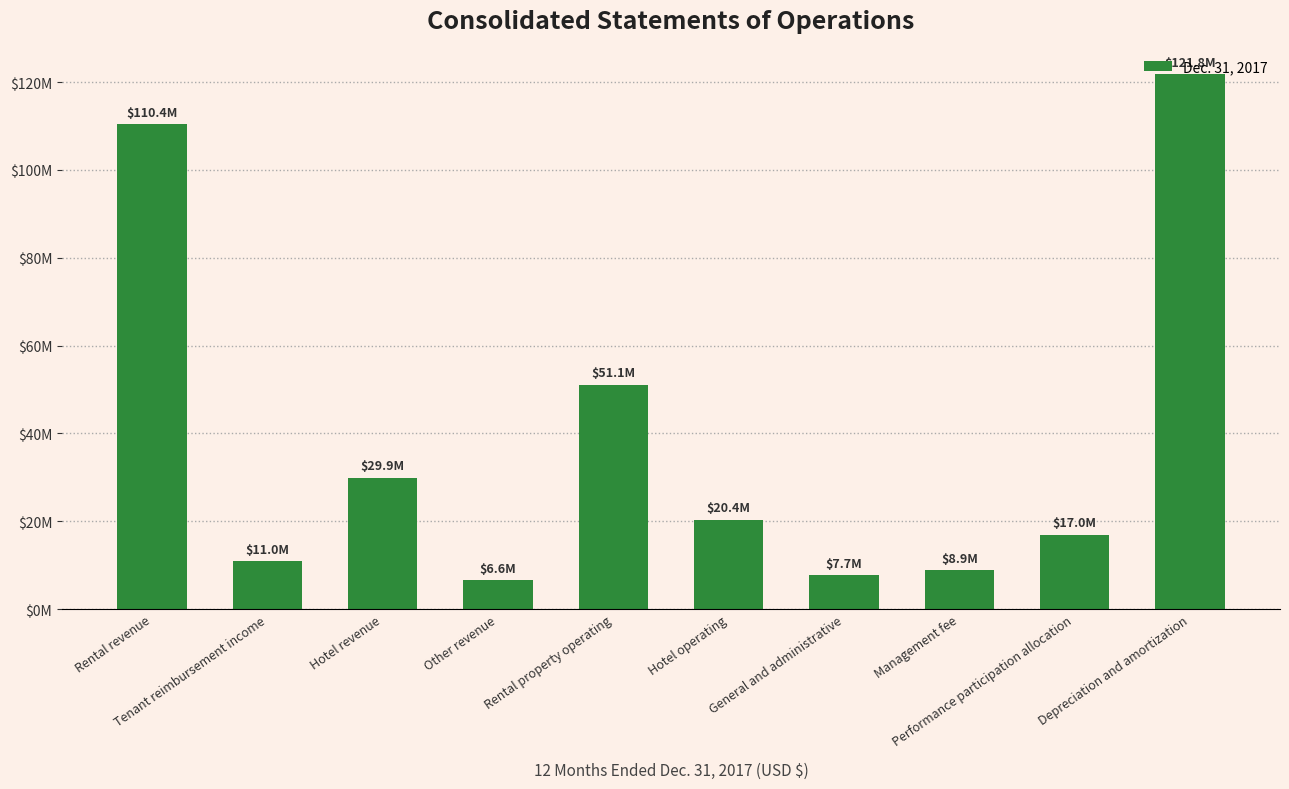

True or false: the data shows 29916000 at Hotel revenue.

True